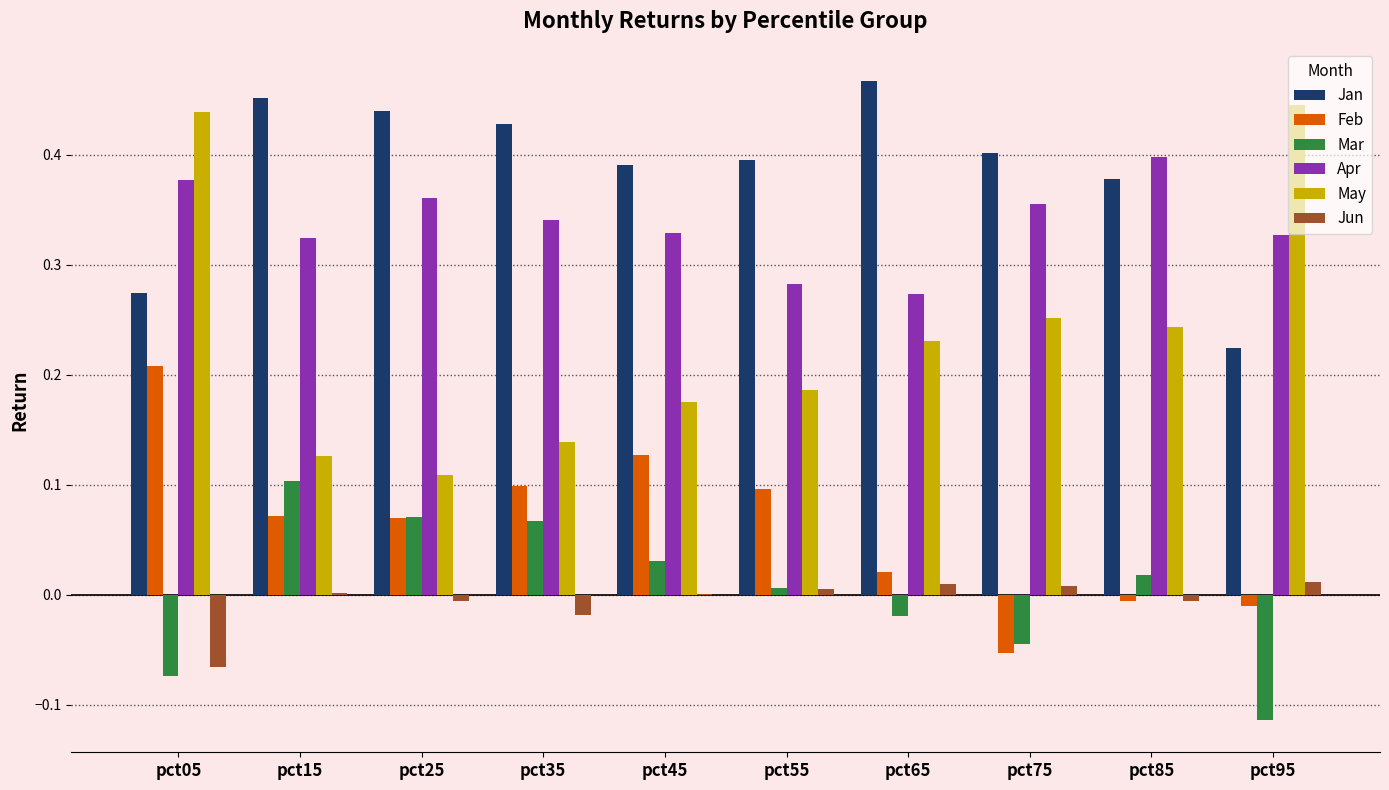

Which label corresponds to the largest value in the chart?

pct65